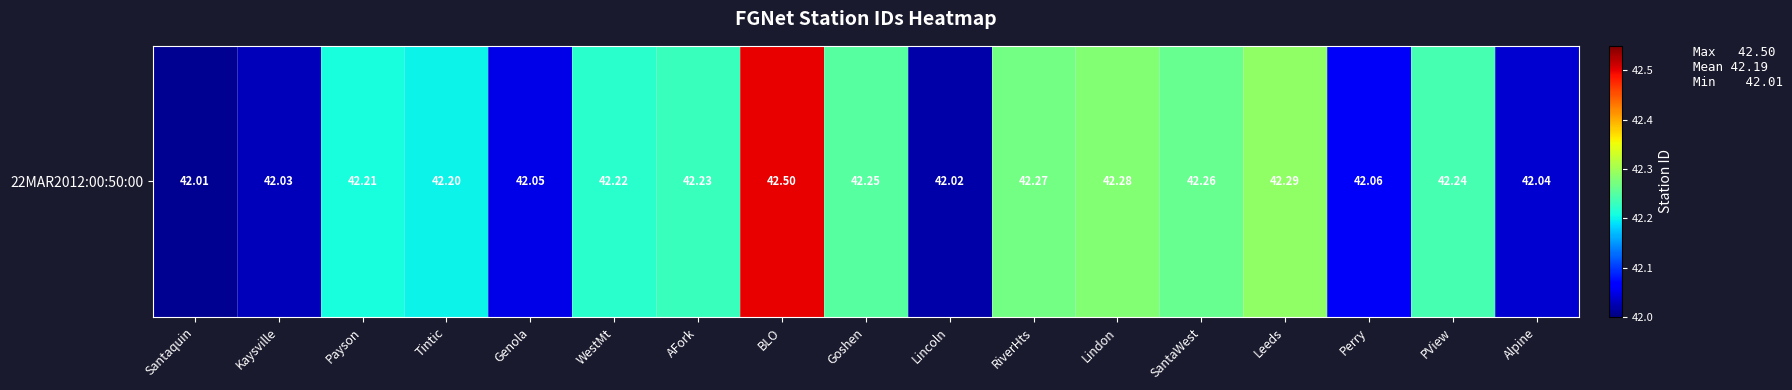

List the labels in order of value, smallest first.

Santaquin, Lincoln, Kaysville, Alpine, Genola, Perry, Tintic, Payson, WestMt, AFork, PView, Goshen, SantaWest, RiverHts, Lindon, Leeds, BLO